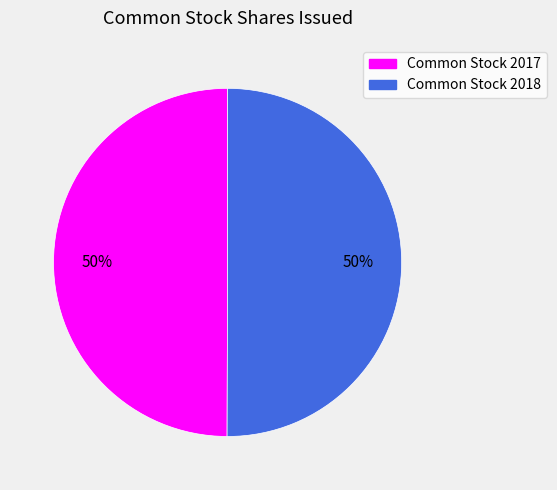

Do Common Stock 2017 and Common Stock 2018 together represent more than half of the pie?

Yes